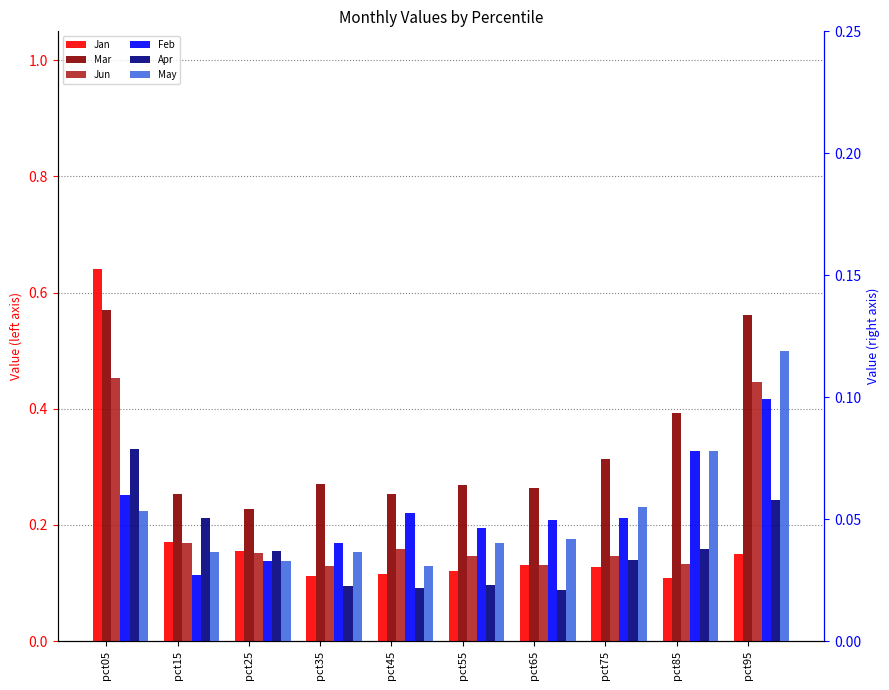

True or false: May has a value of 0.0 at pct65.

True